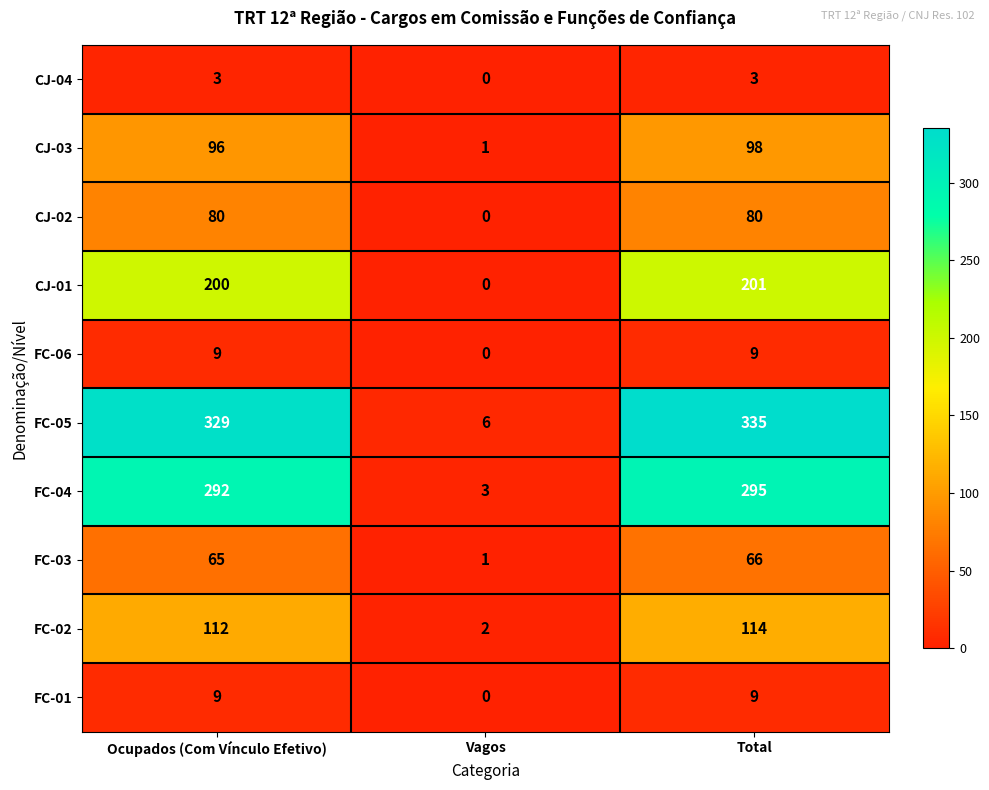

What is the difference between the CJ-01 values at Vagos and Ocupados (Com Vínculo Efetivo)?

200